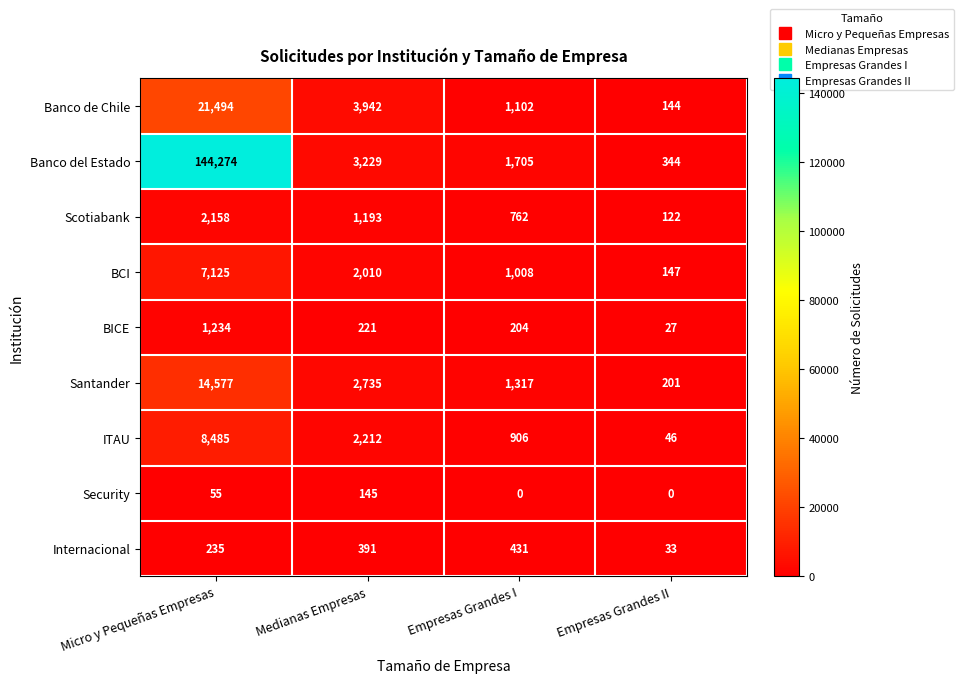

At how many categories does at least one series exceed 22759?

1